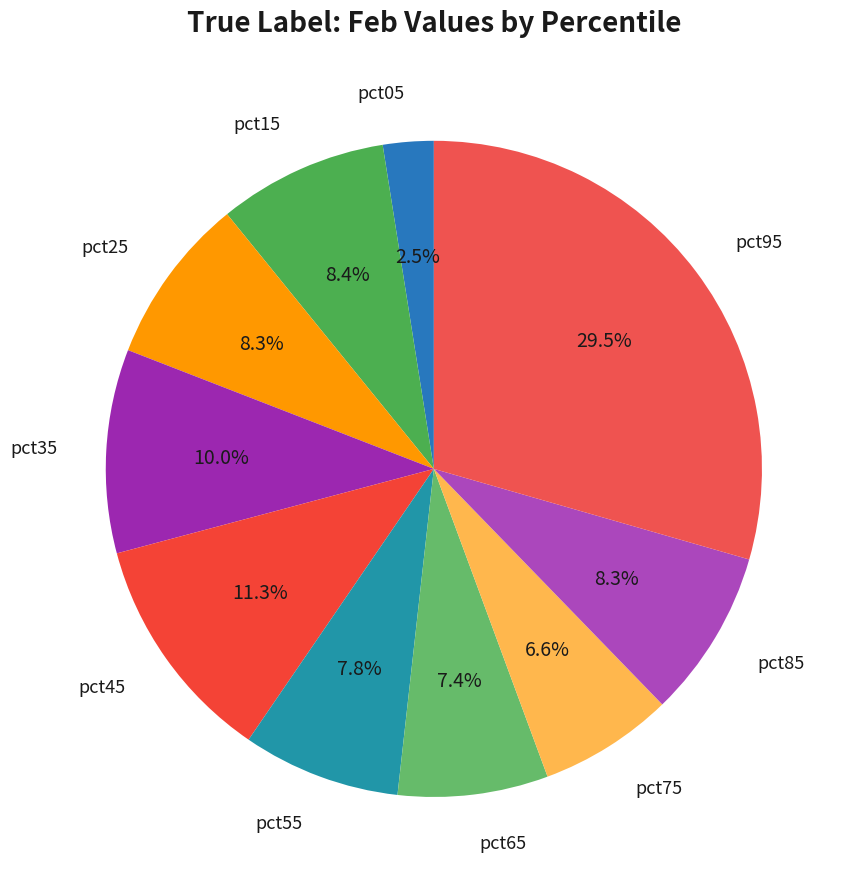

Does any single category account for the majority?

No